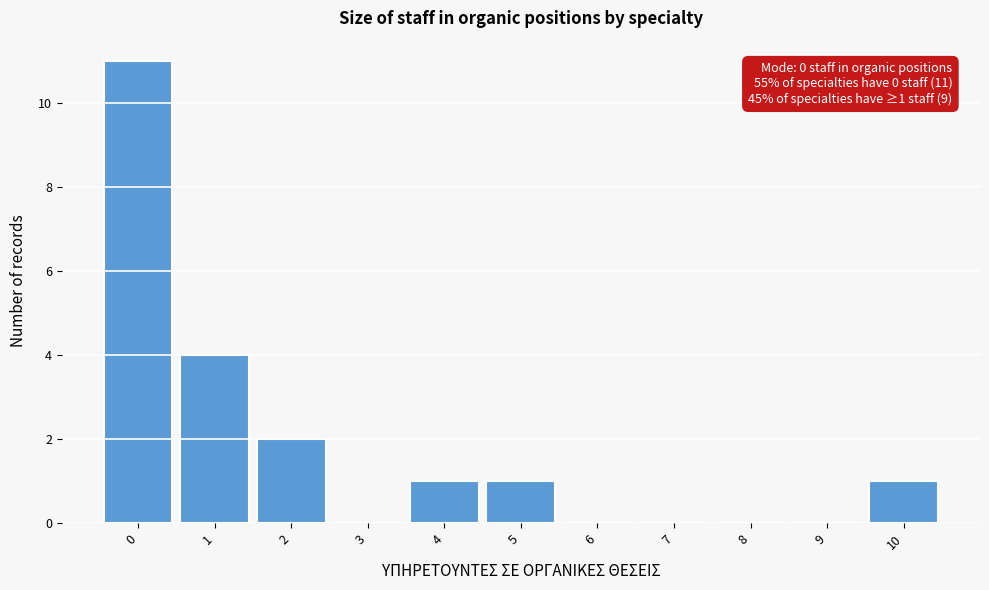

Which range on the x-axis has the tallest bar?

-0.5 to 0.5